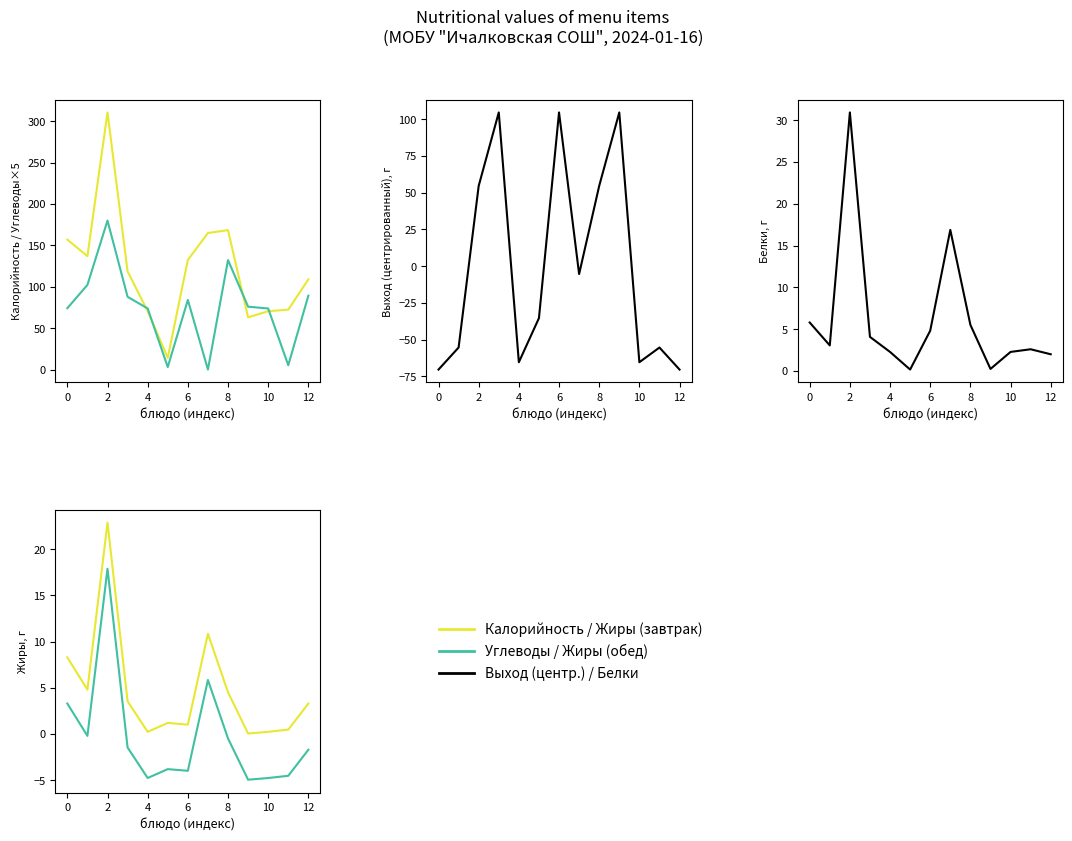

What is the lowest value of the Жиры (обед) series?

-4.9